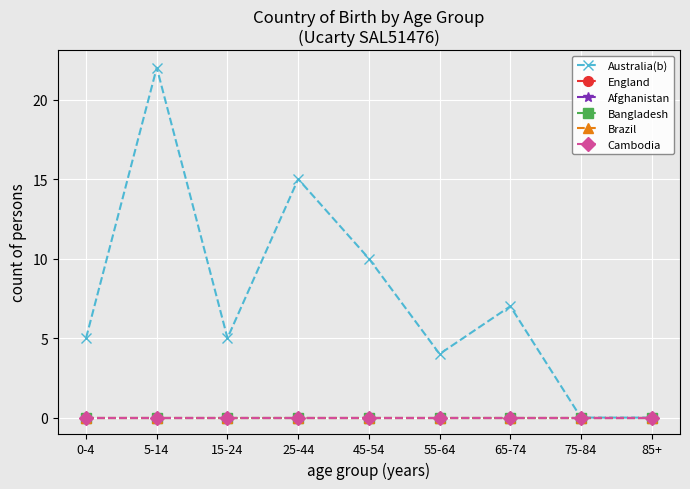

True or false: Brazil and Afghanistan intersect in this chart.

False